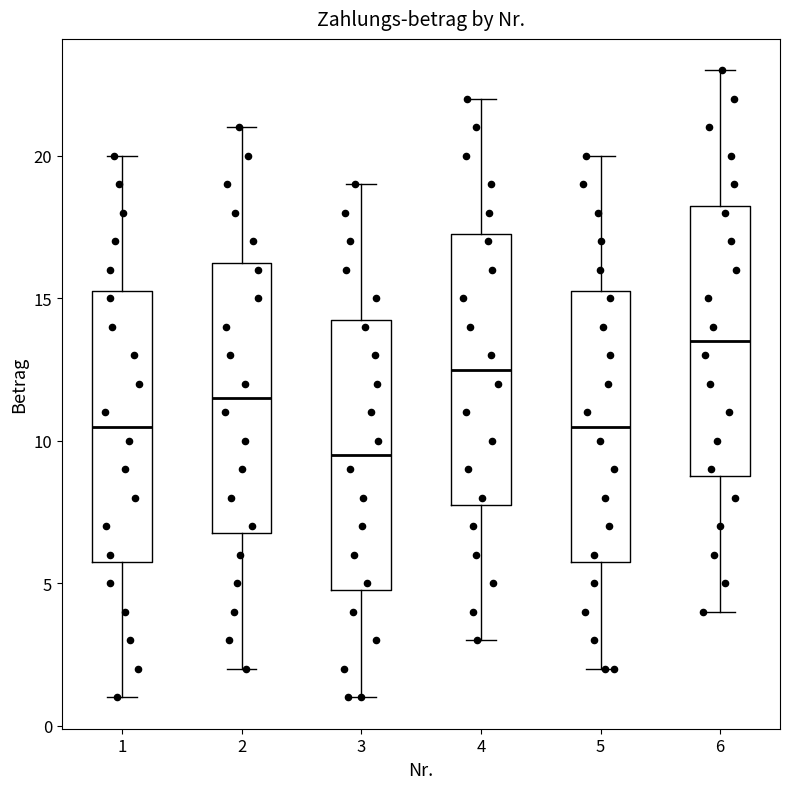

Reading left to right, read every box against the y-axis: the position of its median line, the range the box covers, and the ends of its whiskers. The values are not printed on the chart, so give them approximately, as read against the axis.

1: median 10.5, box 6.0 to 15.5, whiskers 1.0 to 20.0
2: median 11.5, box 7.0 to 16.5, whiskers 2.0 to 21.0
3: median 9.5, box 5.0 to 14.5, whiskers 1.0 to 19.0
4: median 12.5, box 8.0 to 17.5, whiskers 3.0 to 22.0
5: median 10.5, box 6.0 to 15.5, whiskers 2.0 to 20.0
6: median 13.5, box 9.0 to 18.5, whiskers 4.0 to 23.0